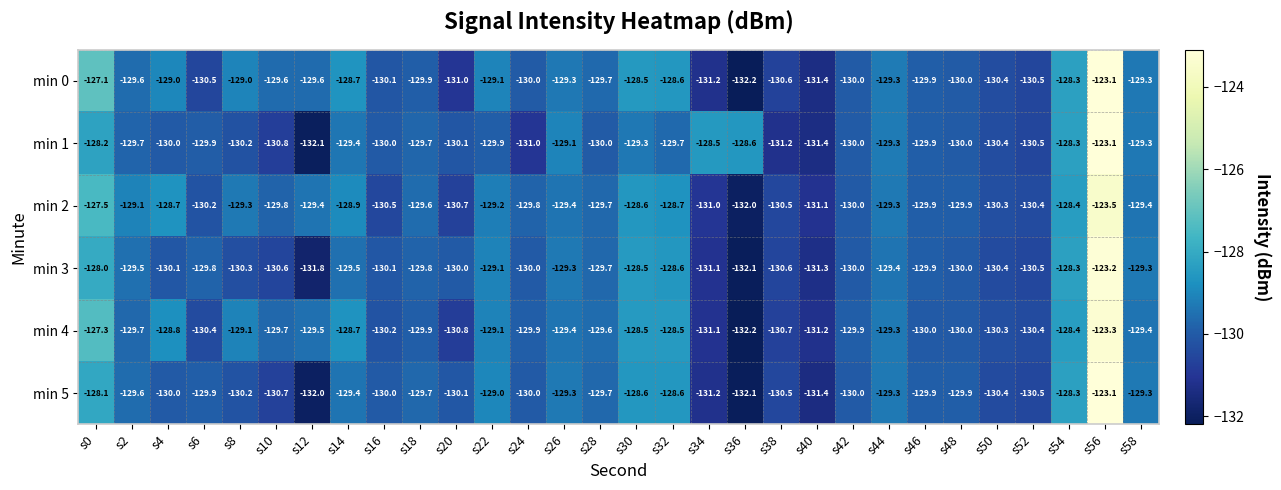

Count the number of data series in this chart.

6